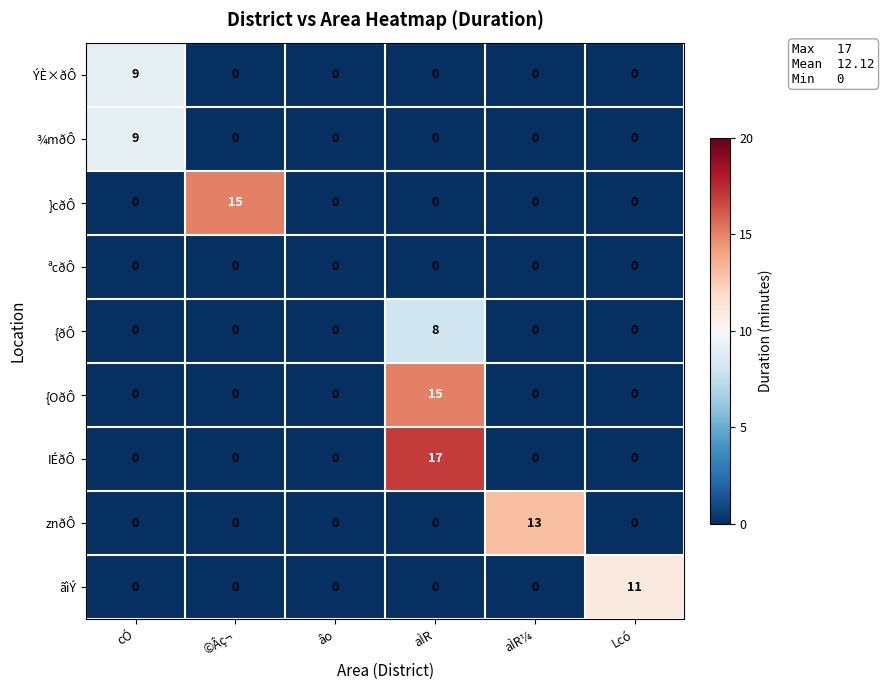

What is the spread (max minus min) of values at Lcó?

11